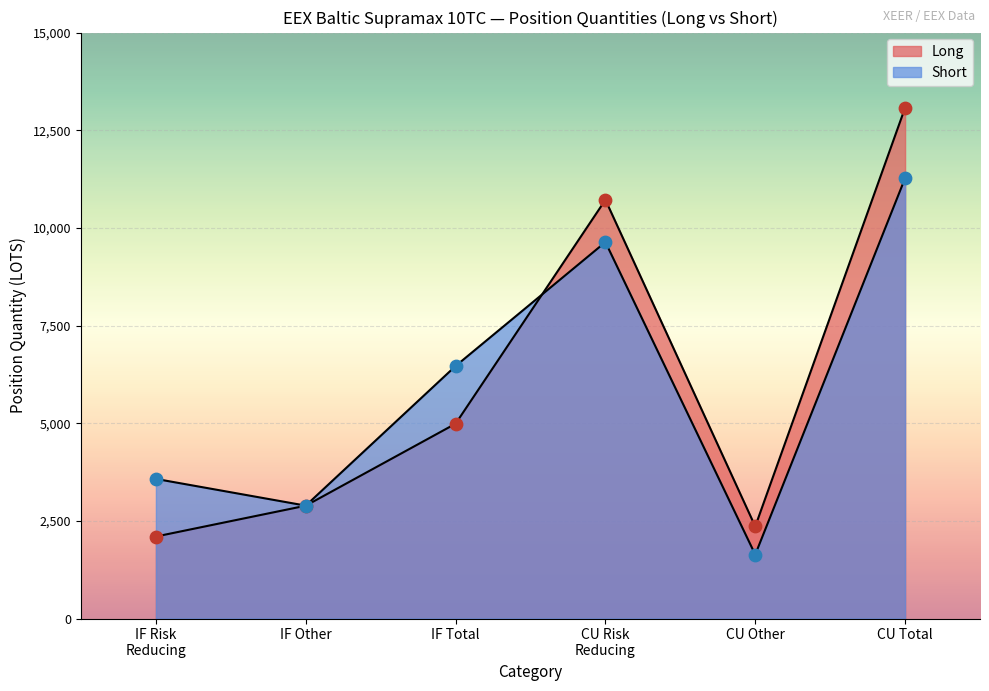

Which series has the largest total across all categories?

Long